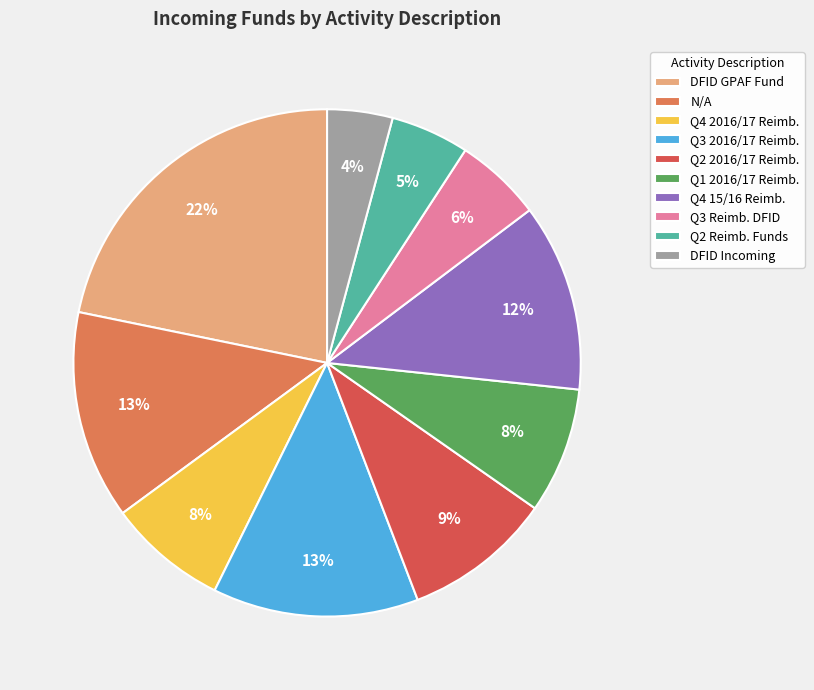

How many slices are in this pie chart?

10